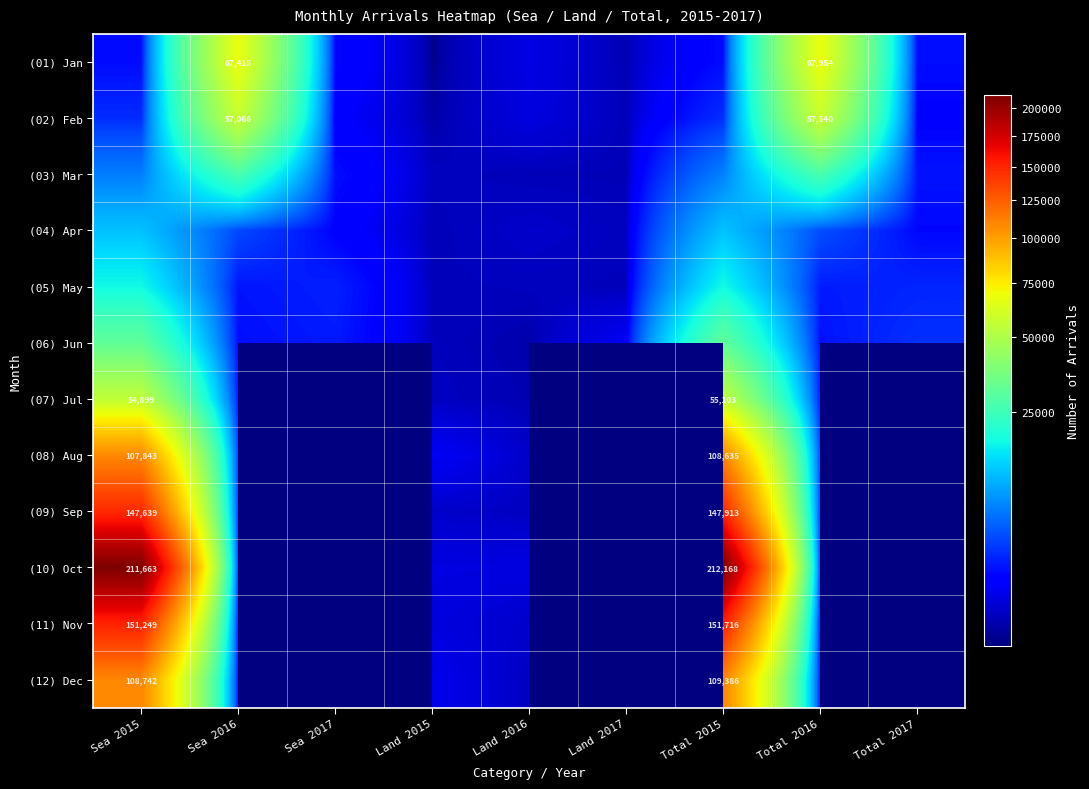

The value of (07) Jul at Total 2015 is 55103. True or false?

True